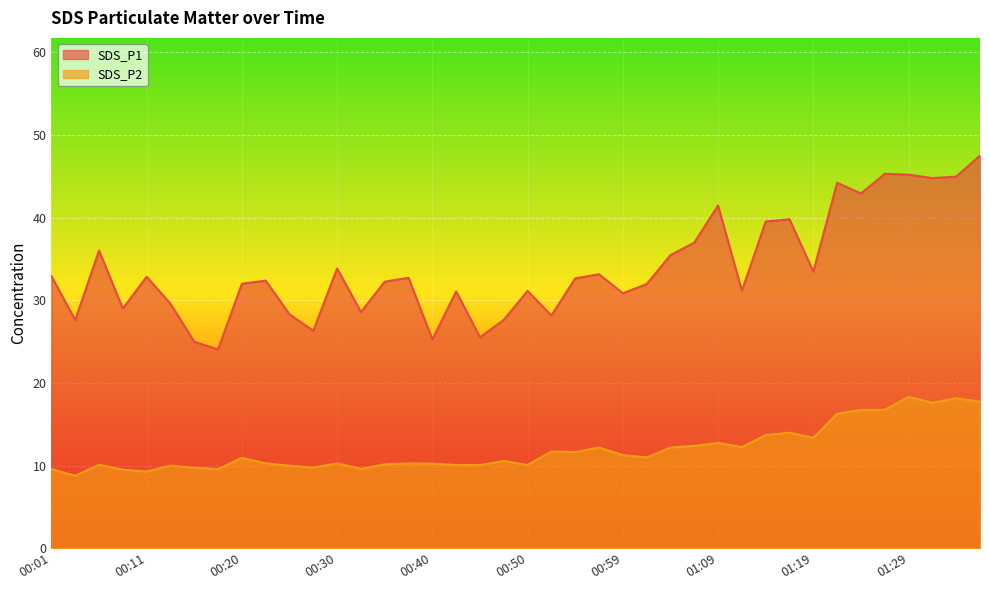

In SDS_P2, how many points are lower than both neighbors (excluding endpoints)?

11